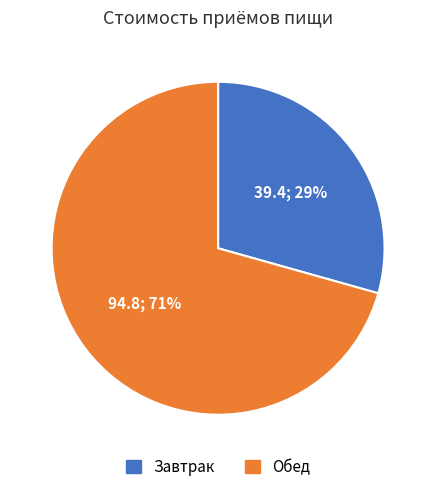

True or false: Обед accounts for 71% of the total.

True